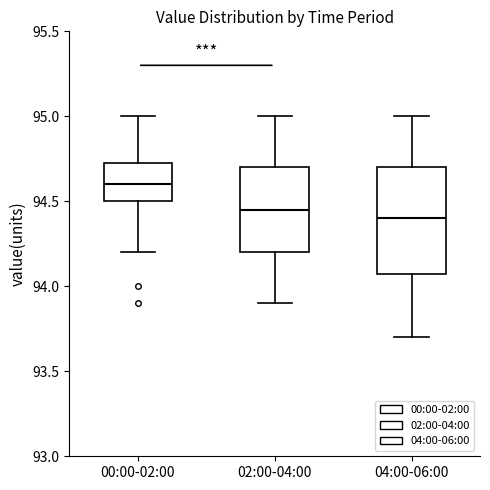

Reading left to right, transcribe this box plot: for each box, give where its median line is, the range the box spans, and where its two whiskers end, as read against the y-axis. The values are not printed on the chart, so give them approximately, as read against the axis.

00:00-02:00: median 94.60, box 94.50 to 94.75, whiskers 94.20 to 95.00
02:00-04:00: median 94.45, box 94.20 to 94.70, whiskers 93.90 to 95.00
04:00-06:00: median 94.40, box 94.10 to 94.70, whiskers 93.70 to 95.00